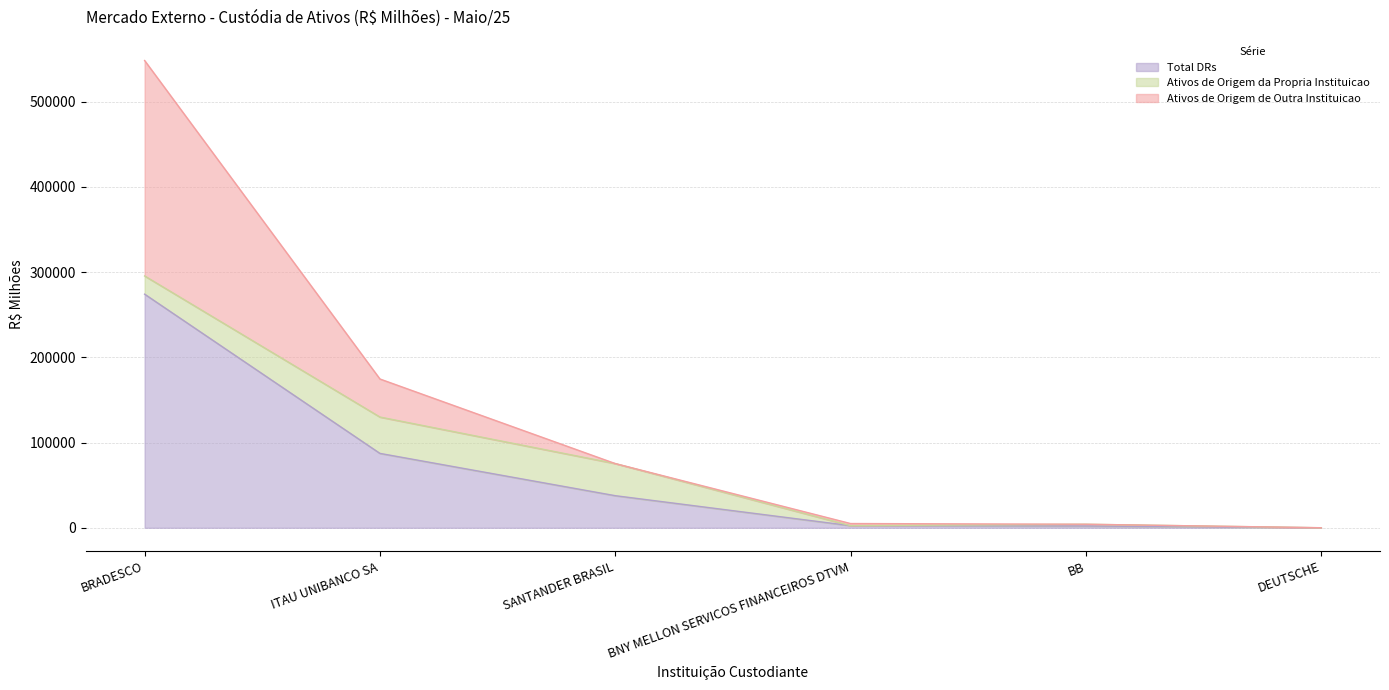

Does the chart display data point markers on the line(s)?

No